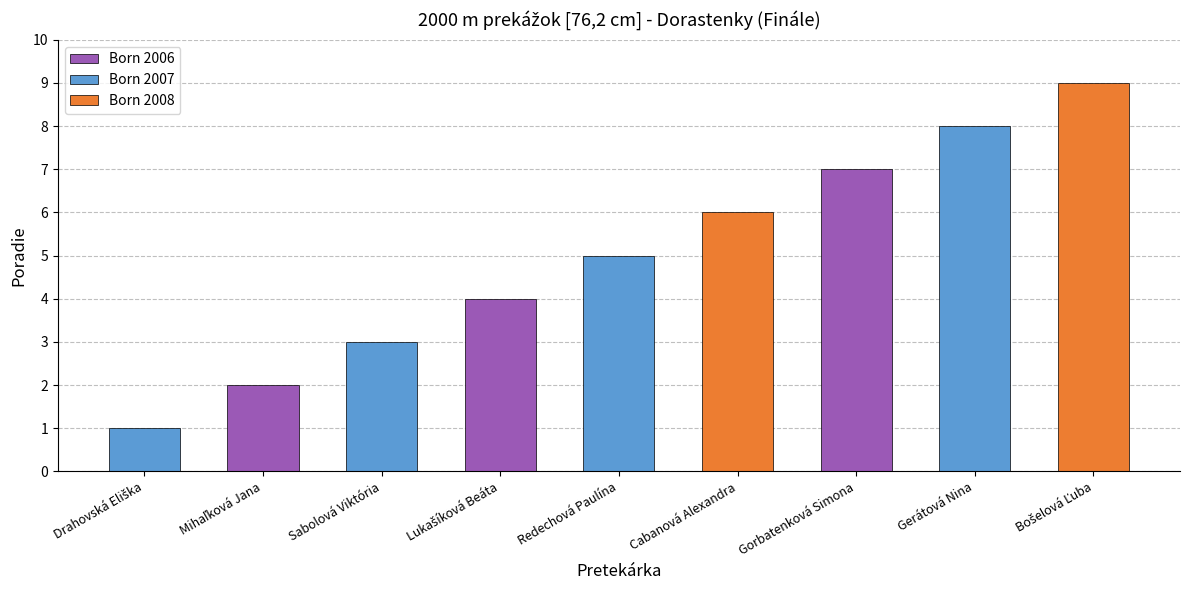

Rank the categories by value from highest to lowest.

Bošelová Ľuba, Gerátová Nina, Gorbatenková Simona, Cabanová Alexandra, Redechová Paulína, Lukašíková Beáta, Sabolová Viktória, Mihaľková Jana, Drahovská Eliška